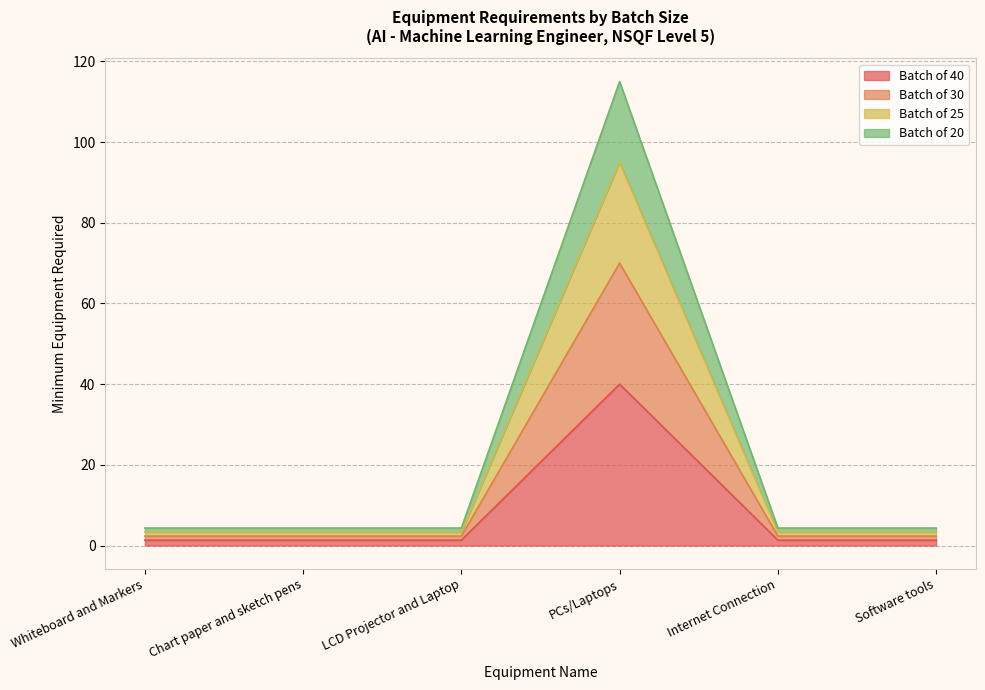

True or false: Batch of 40 has a value of 7.1 at LCD Projector and Laptop.

False